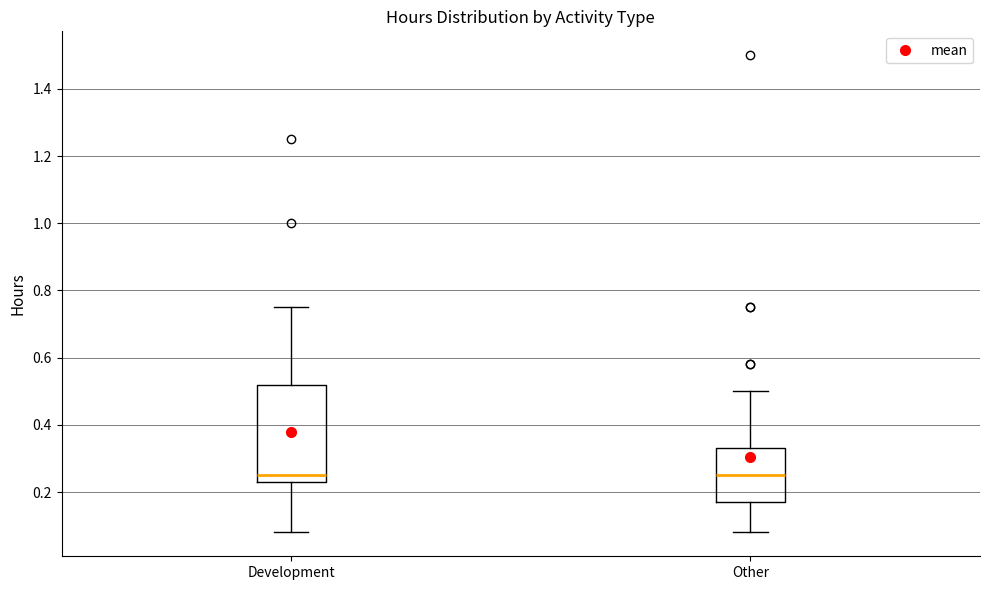

Reading left to right, transcribe this box plot: for each box, give where its median line is, the range the box spans, and where its two whiskers end, as read against the y-axis. The values are not printed on the chart, so give them approximately, as read against the axis.

Development: median 0.26, box 0.24 to 0.52, whiskers 0.08 to 0.76
Other: median 0.26, box 0.18 to 0.34, whiskers 0.08 to 0.50